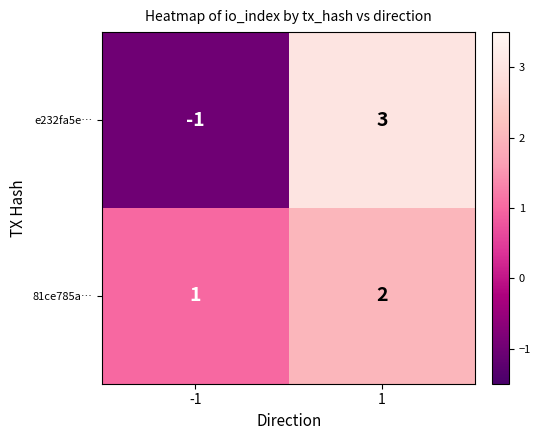

How many positive values does the e232fa5e… series have?

1